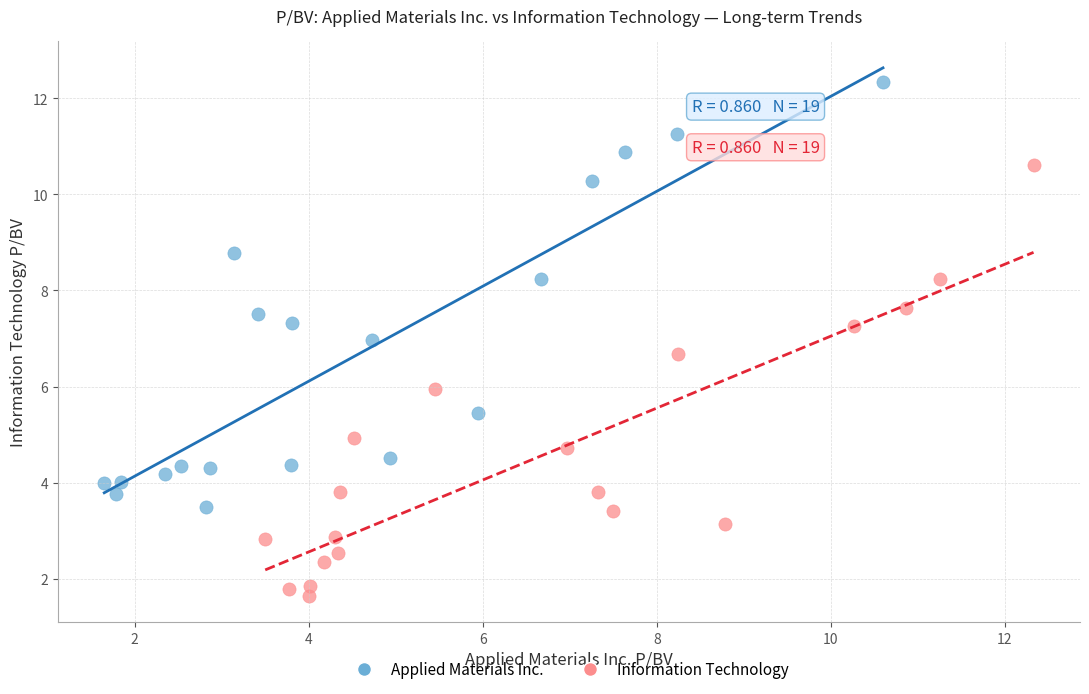

Which series contains the highest Y value?

Applied Materials Inc.